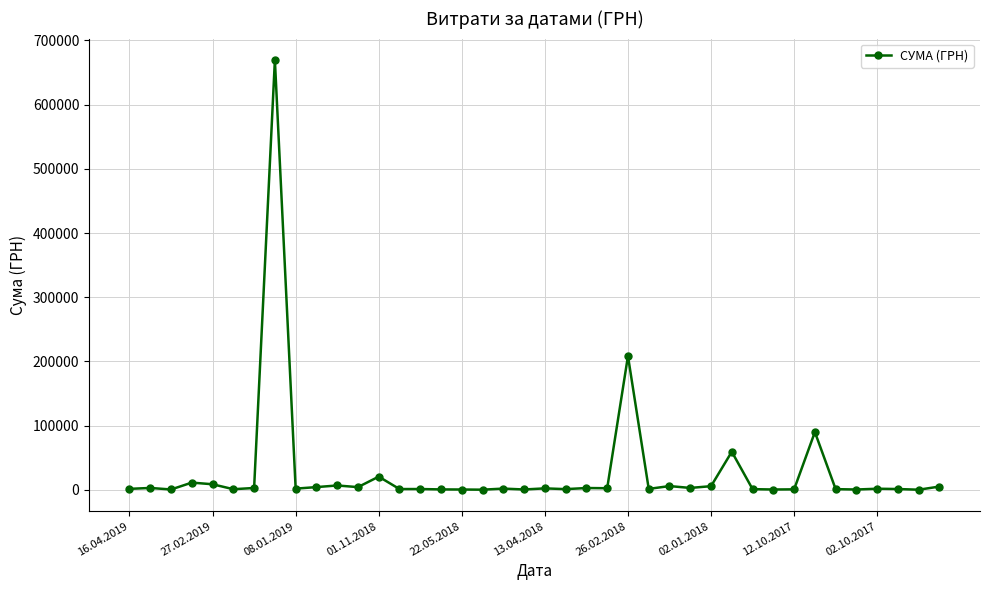

True or false: the data has more than 1 interior local peaks.

True